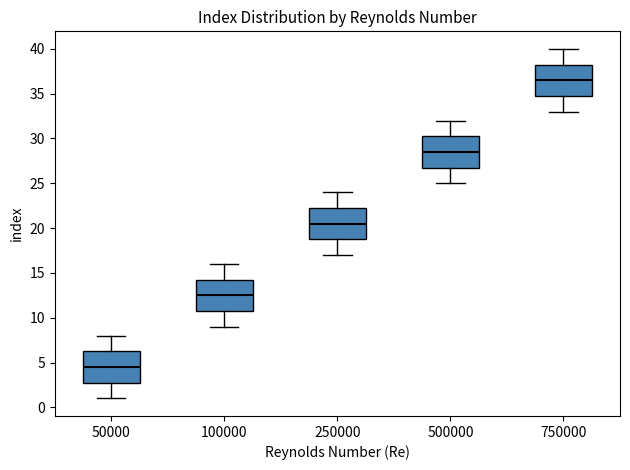

Where is the lower edge of the box at x = 750000 on the y-axis? The values are not printed on the chart, so give them approximately, as read against the axis.

35.0